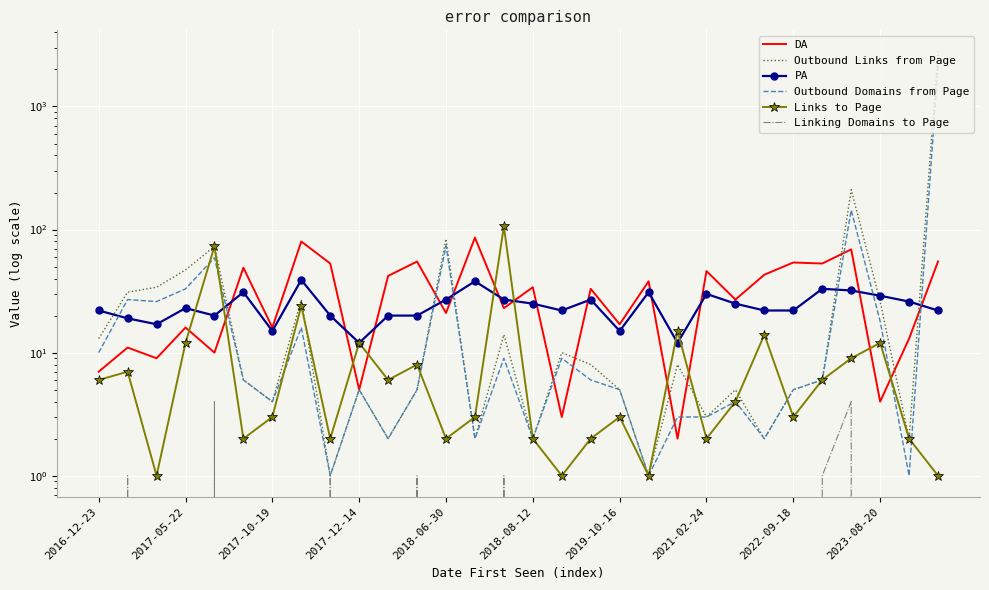

What is the greatest value displayed?

2796